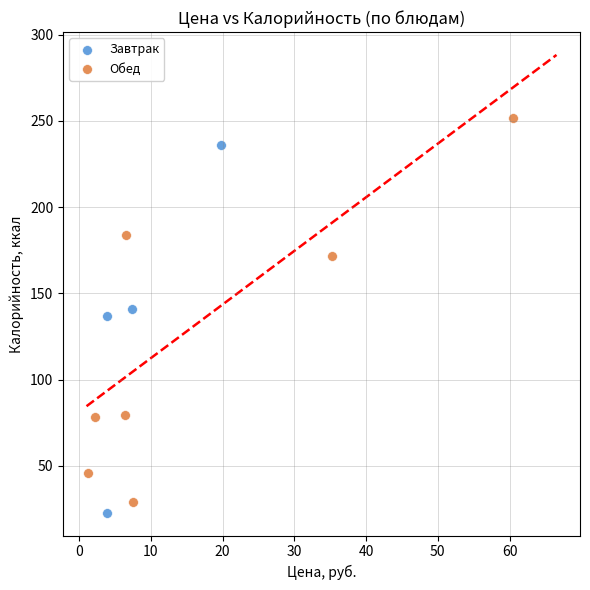

Which series contains the highest Y value?

Обед